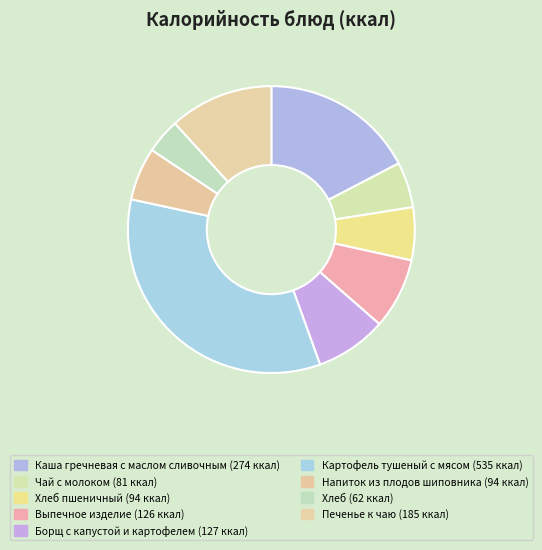

To the nearest percent, what is the difference between the largest and smallest slice percentages?

30%